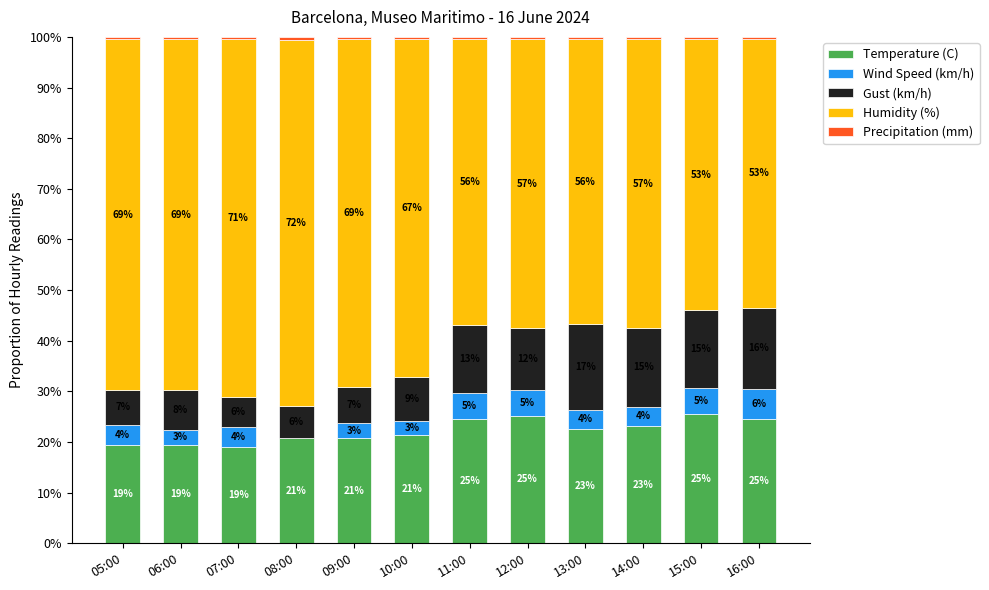

What is the highest value of the Temperature (C) series?

25.5